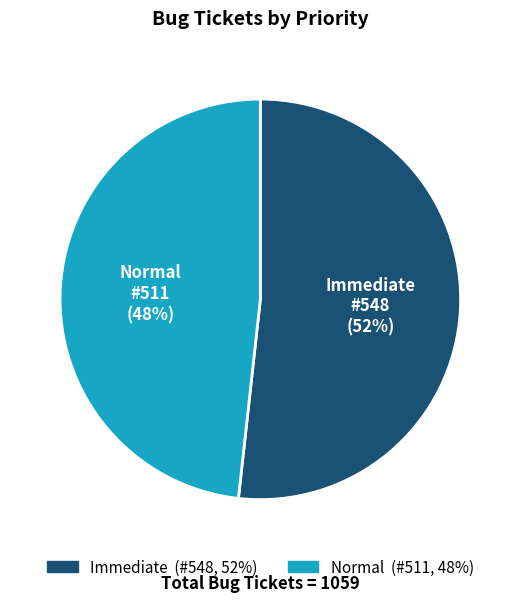

The Normal slice represents 48% of the pie. True or false?

True